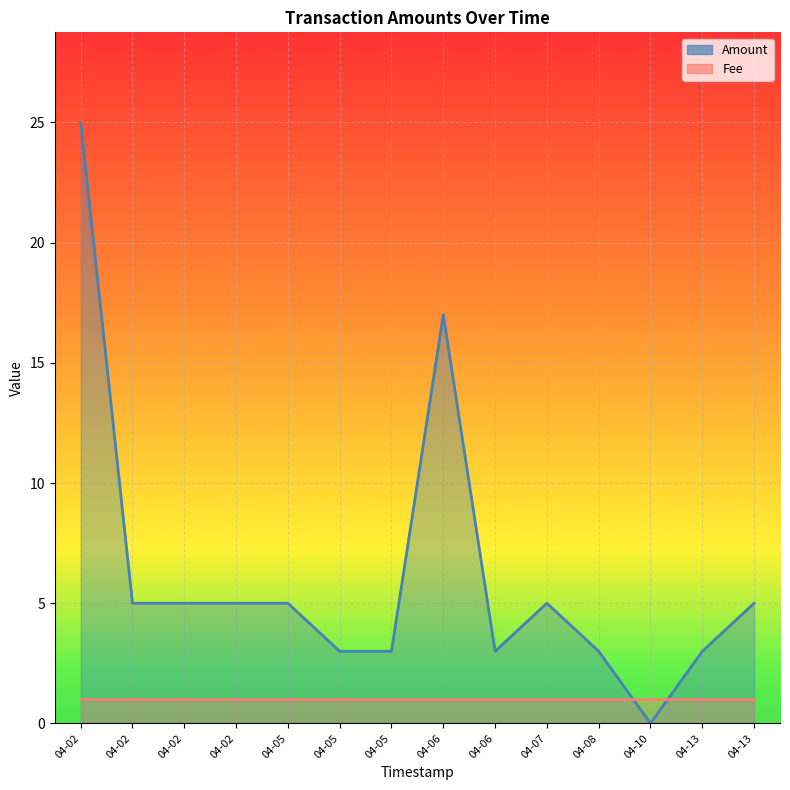

Read the value at 04-13.

3